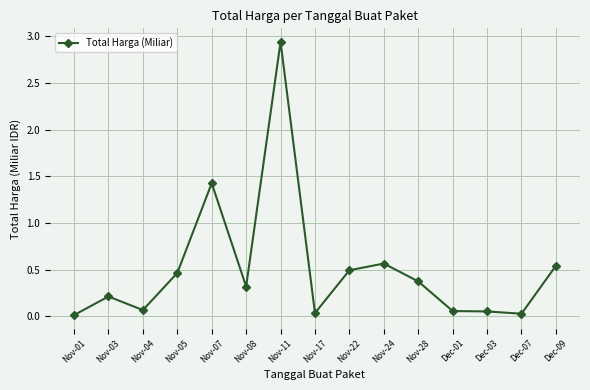

What is the label of the 12th point from the right?

Nov-05